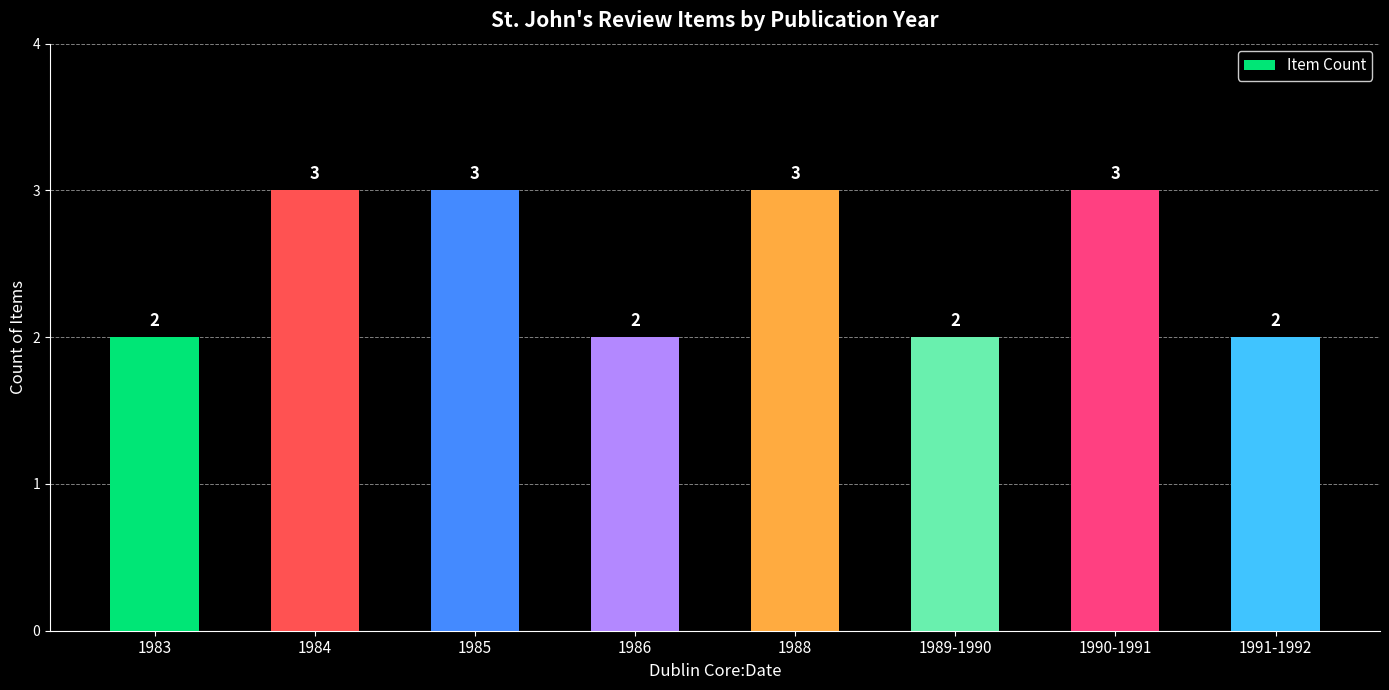

What is the difference between the second highest and second lowest values?

1